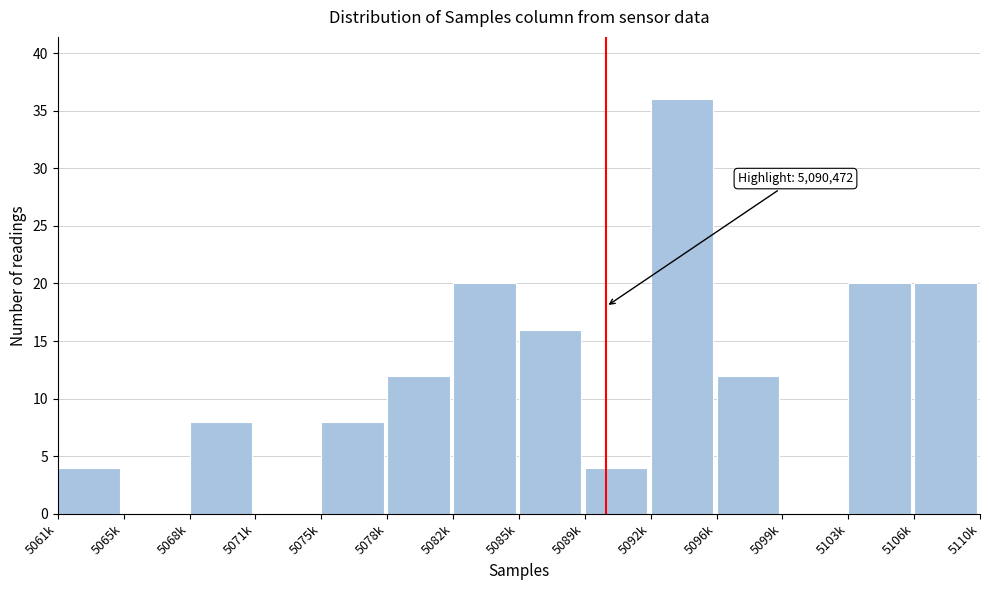

Reading left to right, extract all data points from this chart.

5061k=4	5065k=0	5068k=8	5071k=0	5075k=8	5078k=12	5082k=20	5085k=16	5089k=4	5092k=36	5096k=12	5099k=0	5103k=20	5106k=20